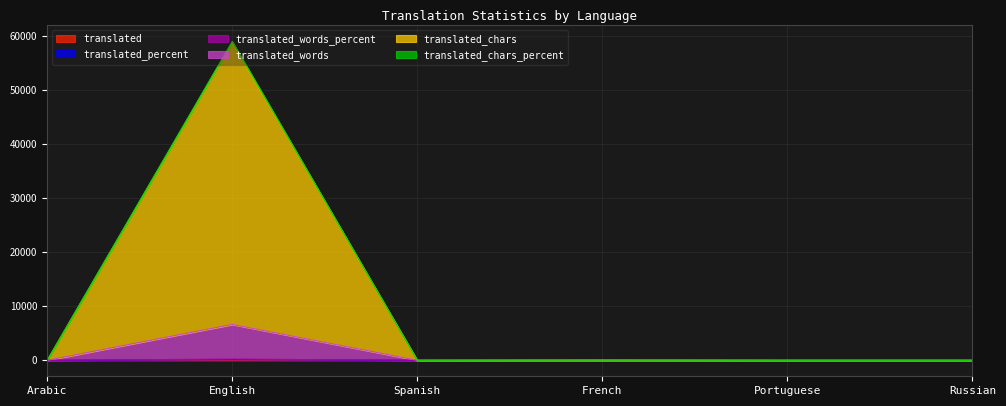

Rank the series by their maximum value, from highest to lowest.

translated_chars, translated_words, translated_words_percent, translated_chars_percent, translated_percent, translated